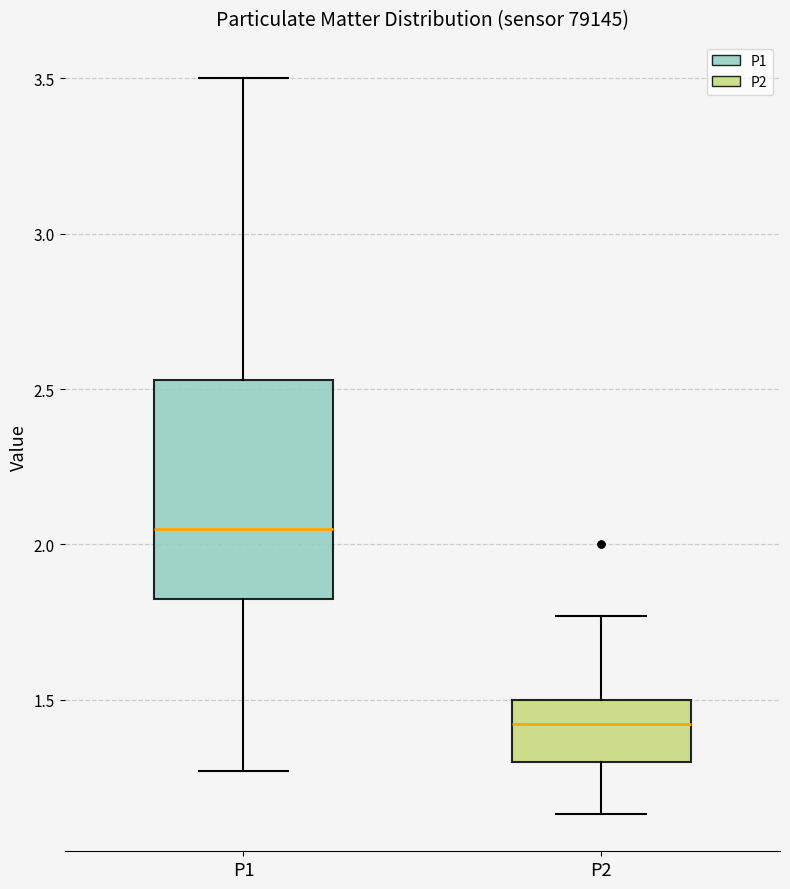

Comparing the boxes themselves (not the whiskers), which one is the tallest?

P1